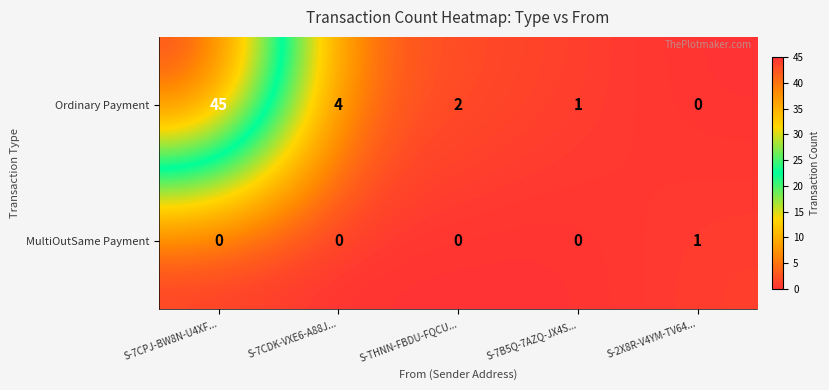

Reading left to right, list all the values displayed in this chart.

Ordinary Payment: 45	4	2	1	0
MultiOutSame Payment: 0	0	0	0	1